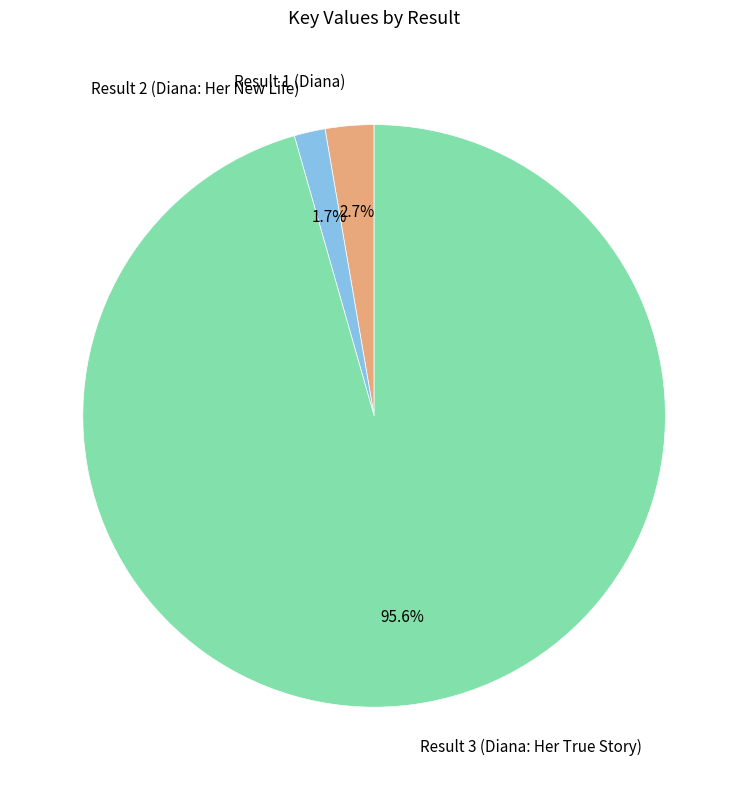

How many segments does this pie chart have?

3